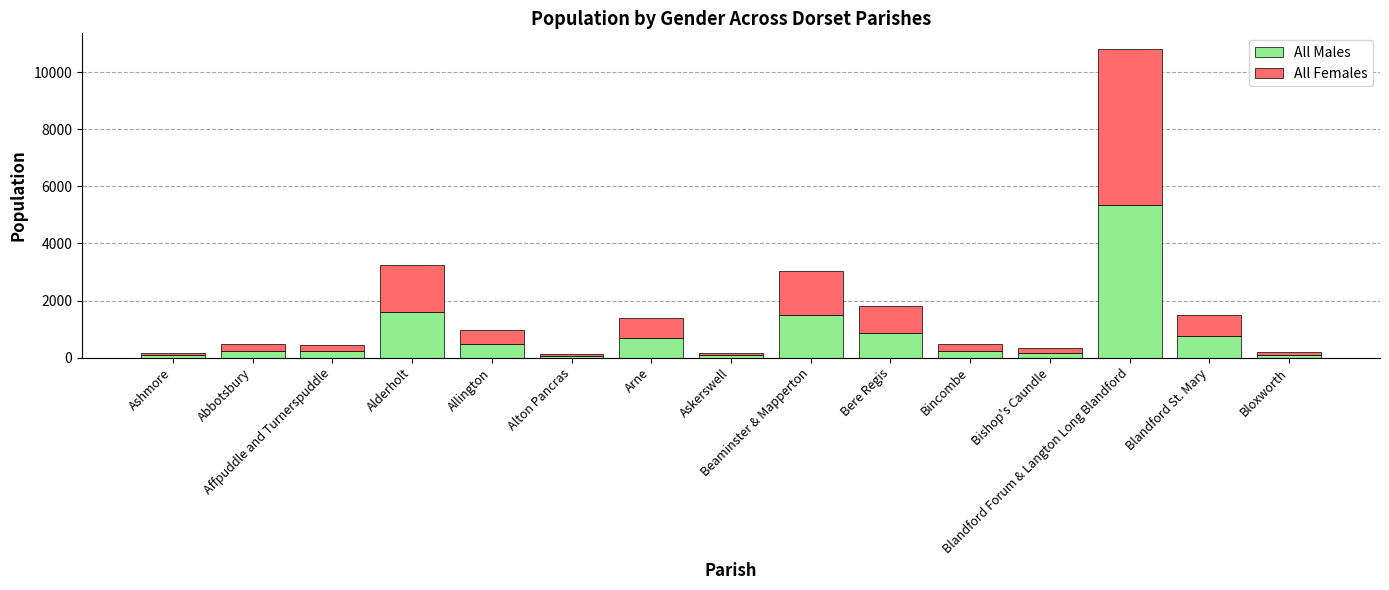

At which label is All Males closest to 2697?

Alderholt